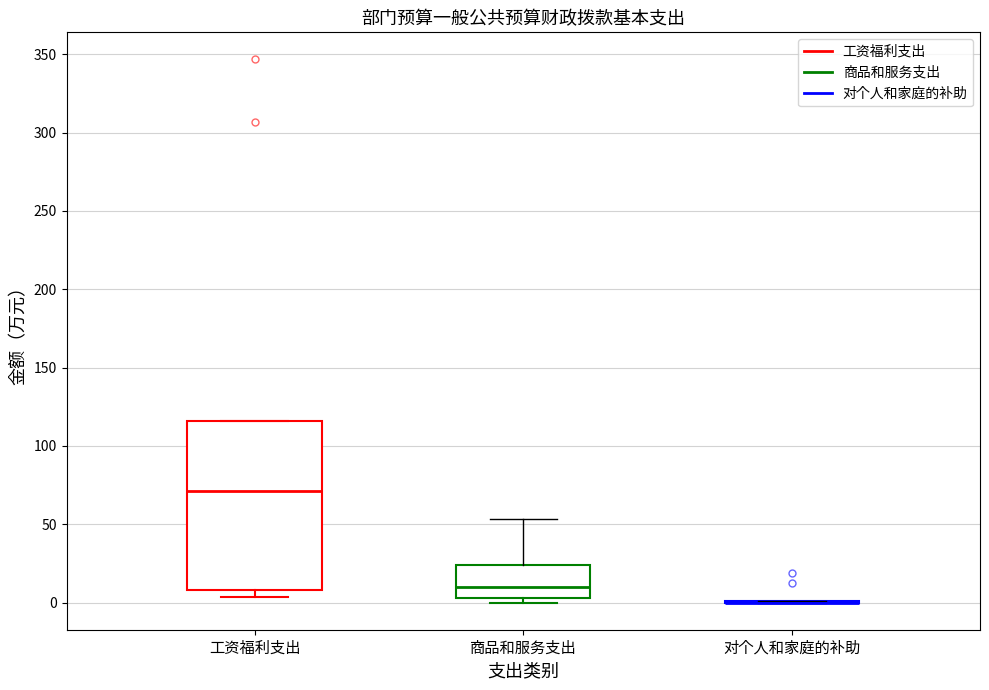

Comparing the boxes themselves (not the whiskers), which one is the tallest?

工资福利支出